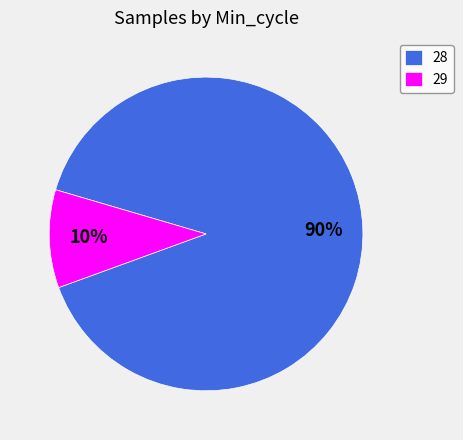

How many segments does this pie chart have?

2